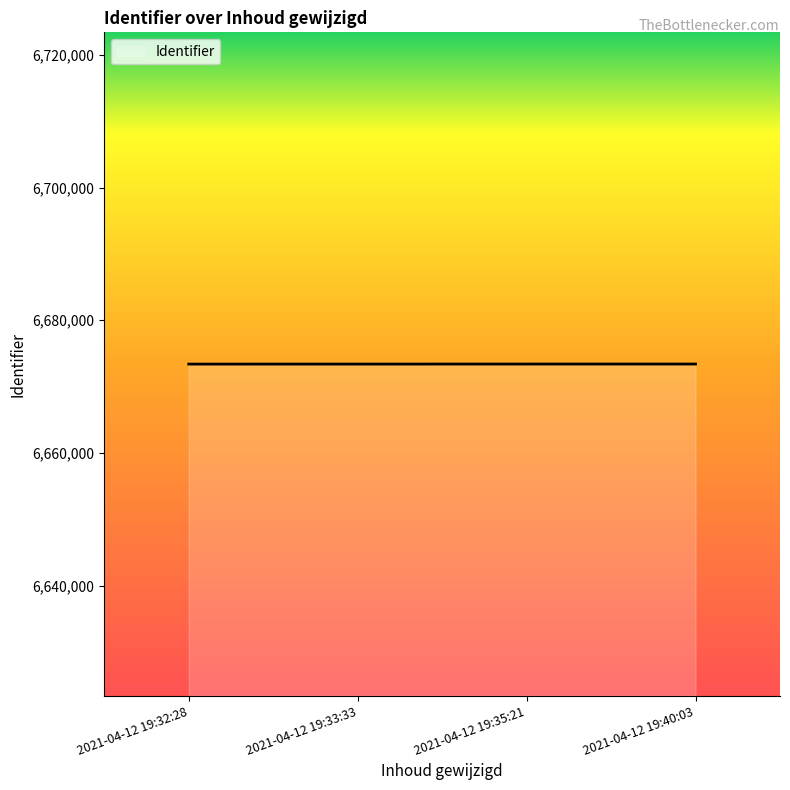

Approximately how many times larger is the value at 2021-04-12 19:35:21 compared to 2021-04-12 19:33:33?

1.0